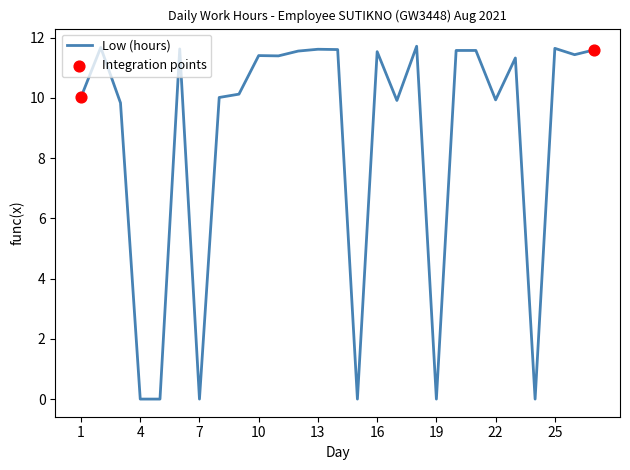

What is the maximum value shown in the chart?

11.7